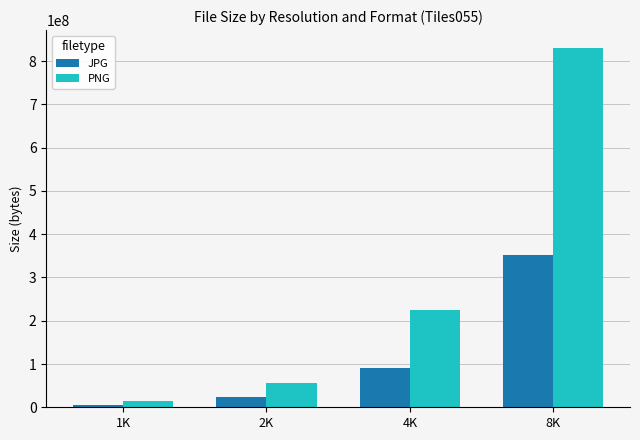

Where is PNG nearest to the value 422348920?

4K